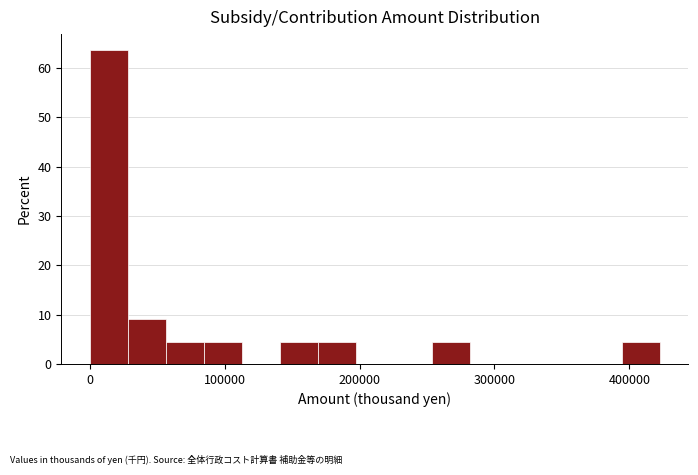

Read against the x-axis, roughly where is the centre of the tallest bar?

10000